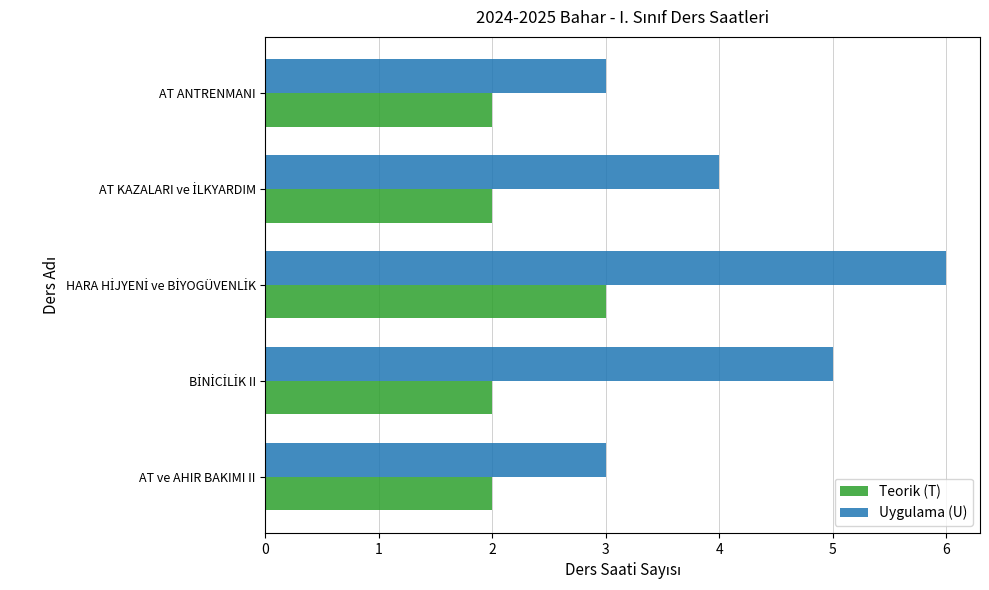

What are all the series names shown in the legend?

Teorik (T), Uygulama (U)